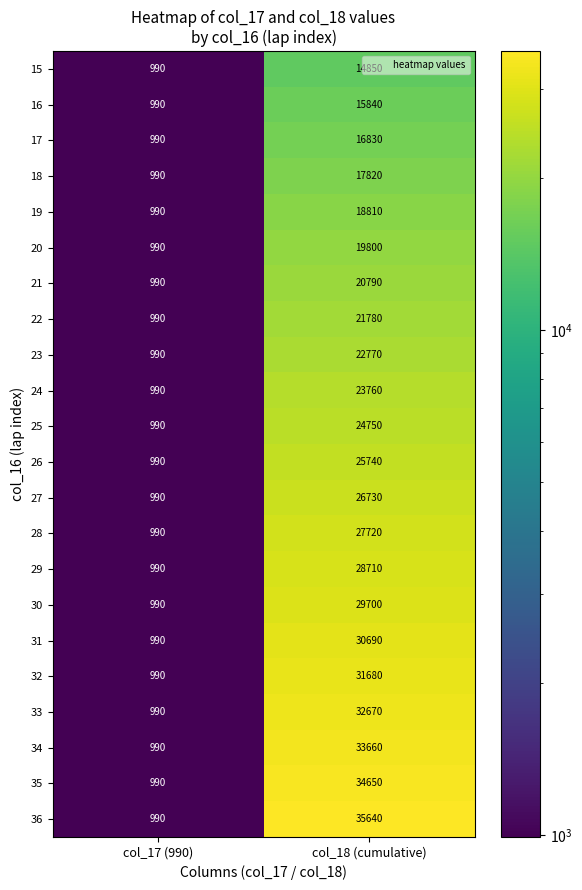

What is the maximum value shown in the chart?

35640